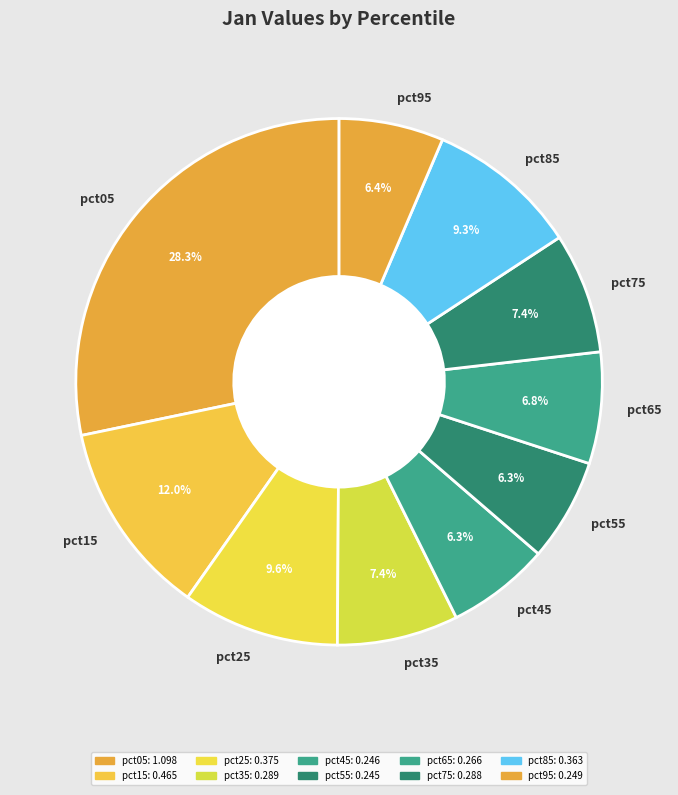

What percentage is the pct45 slice, to the nearest percent?

6%